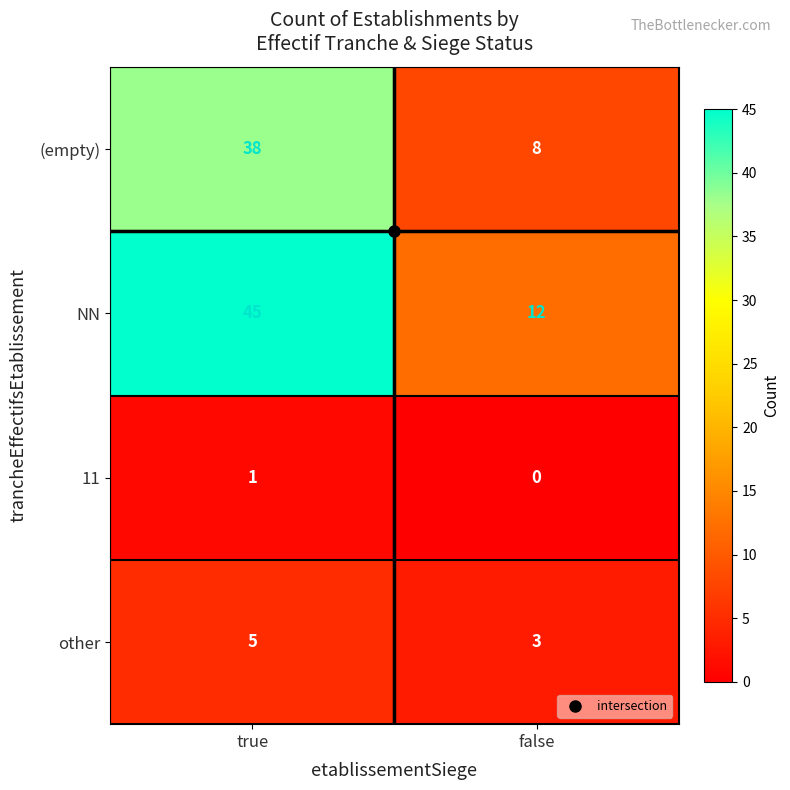

What is the sum of the NN values at false and true?

57